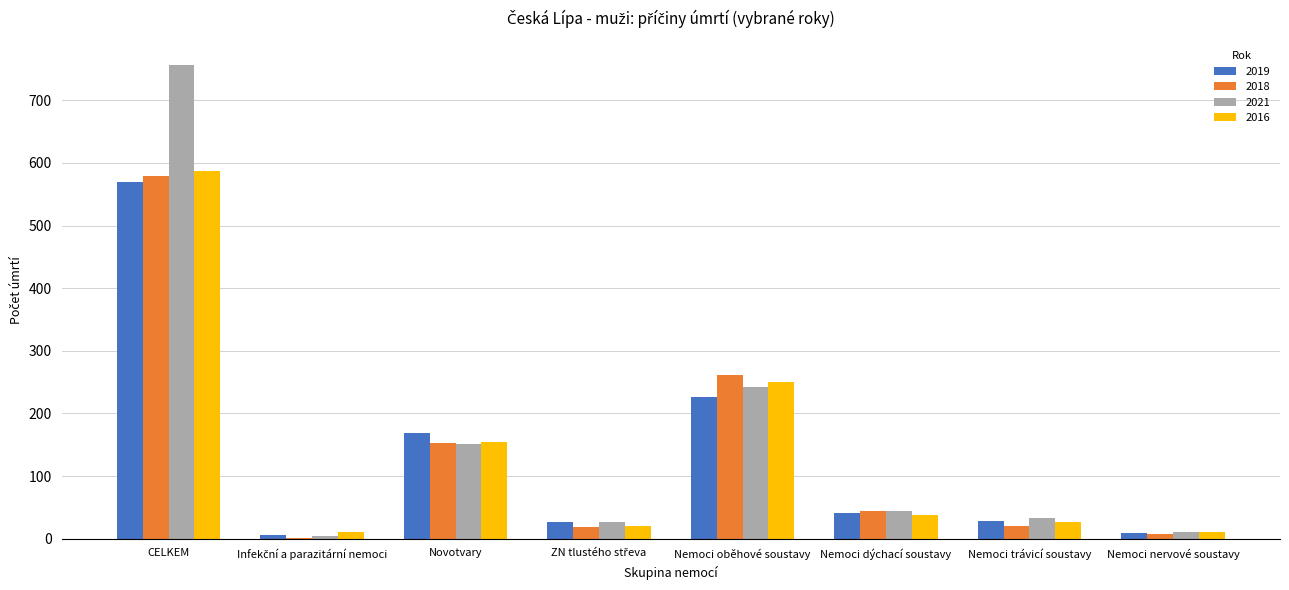

What is the highest value of the 2019 series?

570